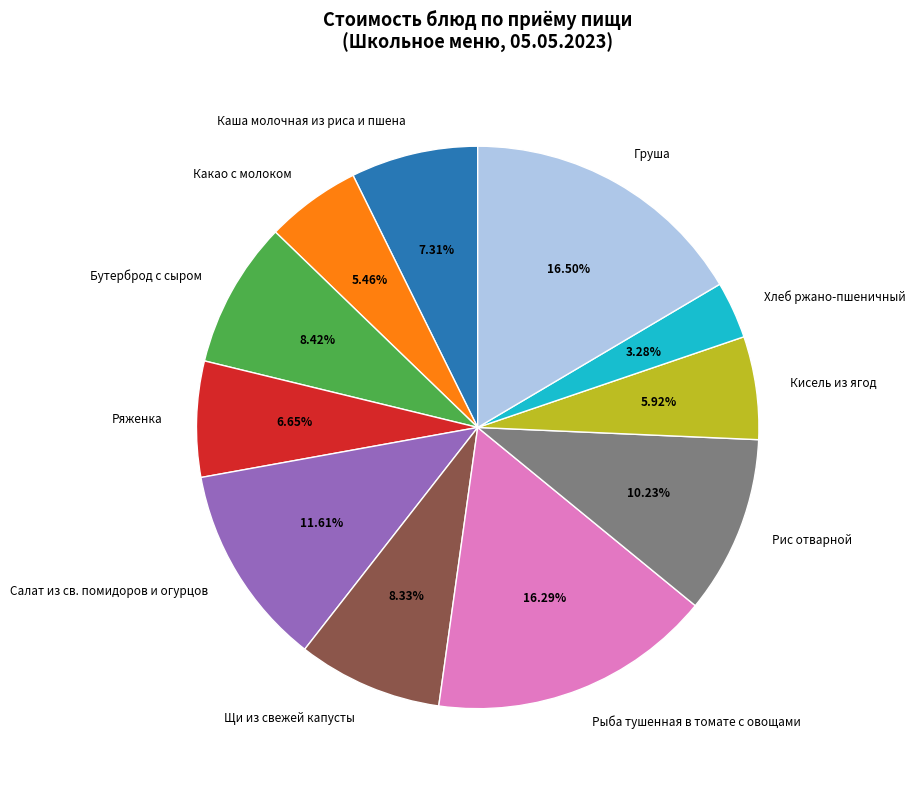

What is the smallest slice in the pie chart?

Хлеб ржано-пшеничный